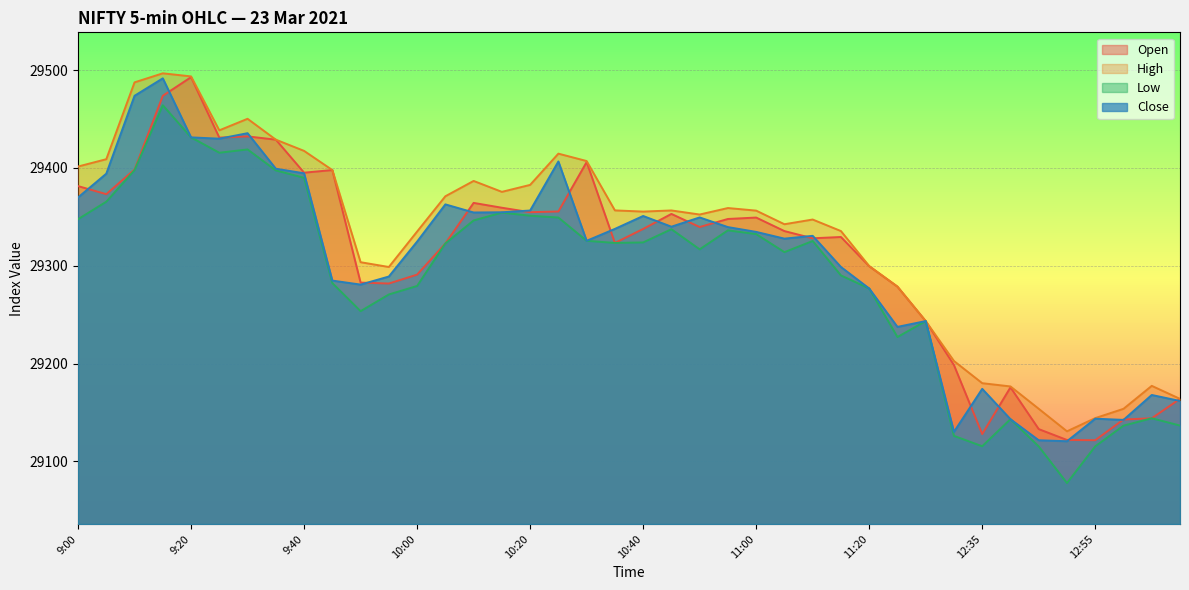

What is the sum of the High values at 11:25 and 9:10?

58766.2